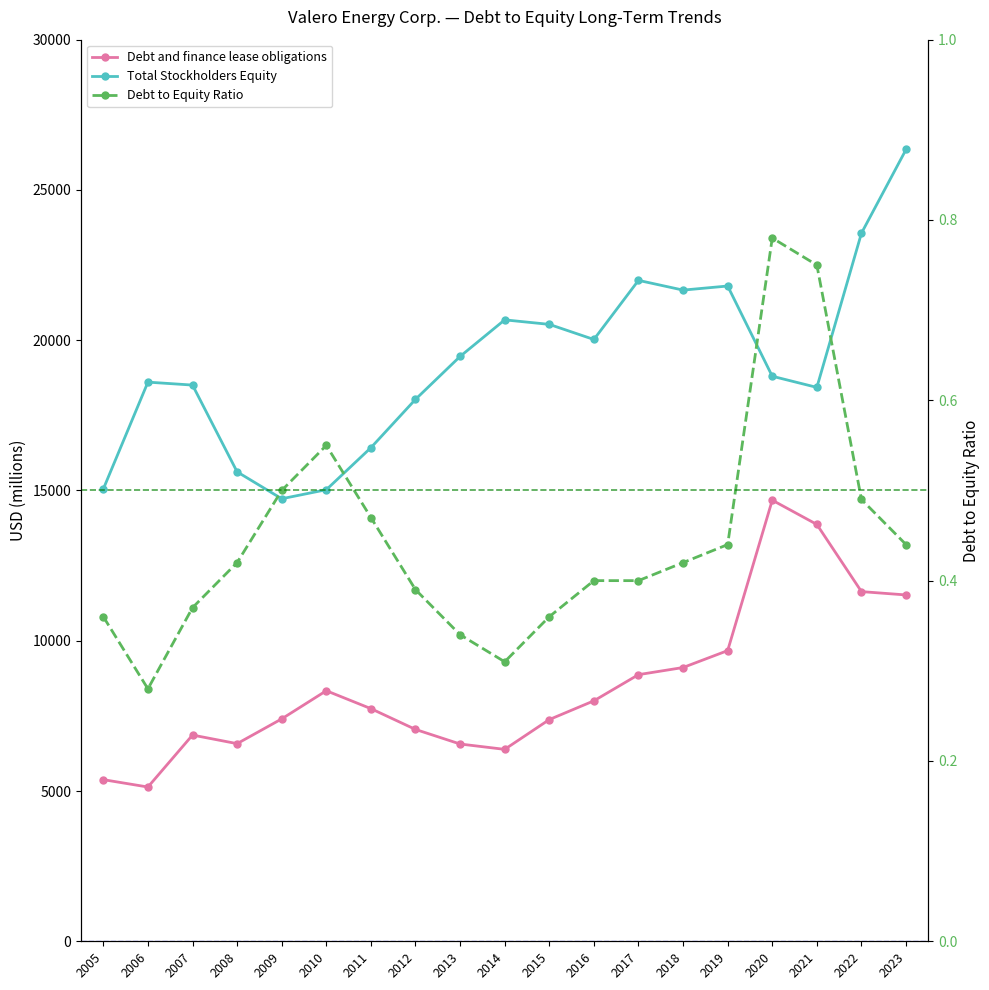

True or false: Total Stockholders Equity has a value of 27559.0 at 2011.

False